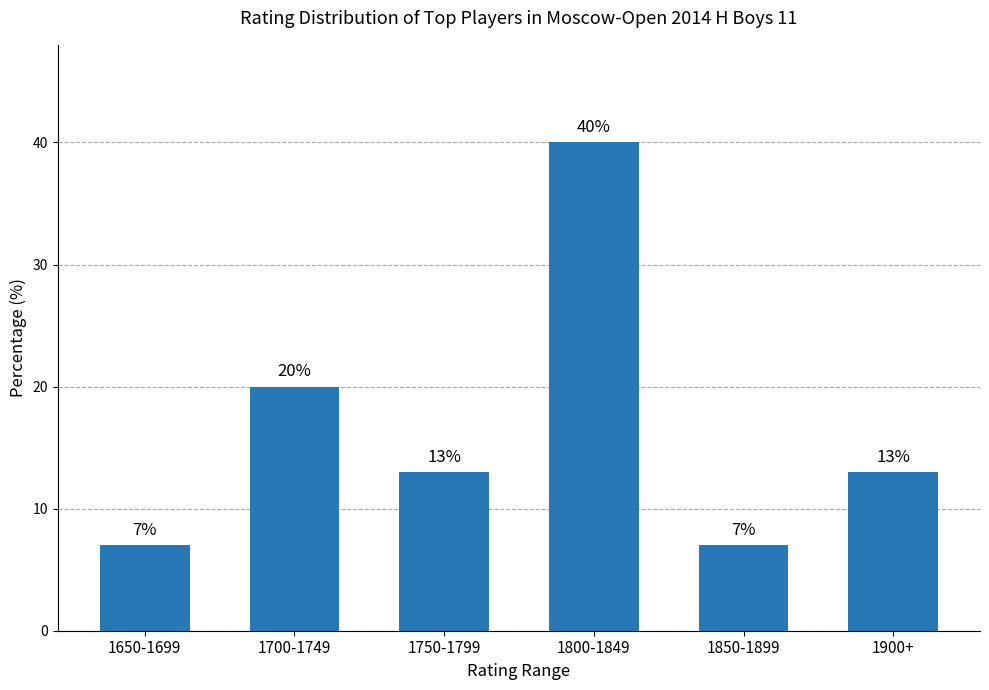

Where does the data first go above 13?

1700-1749